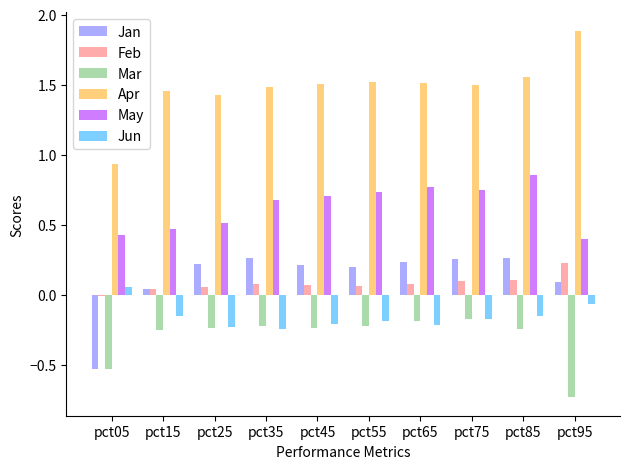

True or false: Jun has a value of -0.2 at pct15.

True